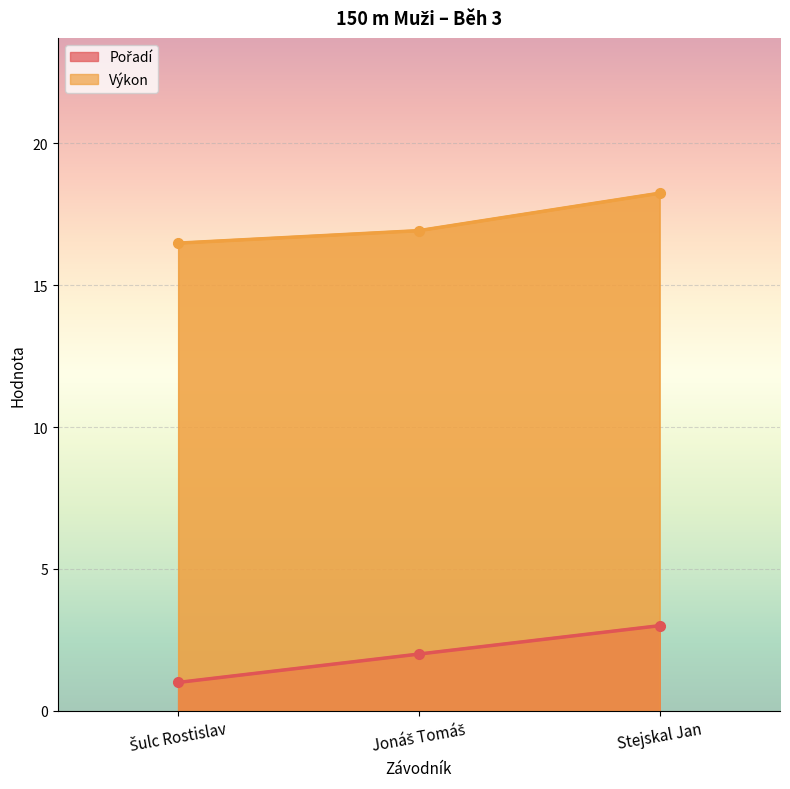

Does the chart display data point markers on the line(s)?

Yes